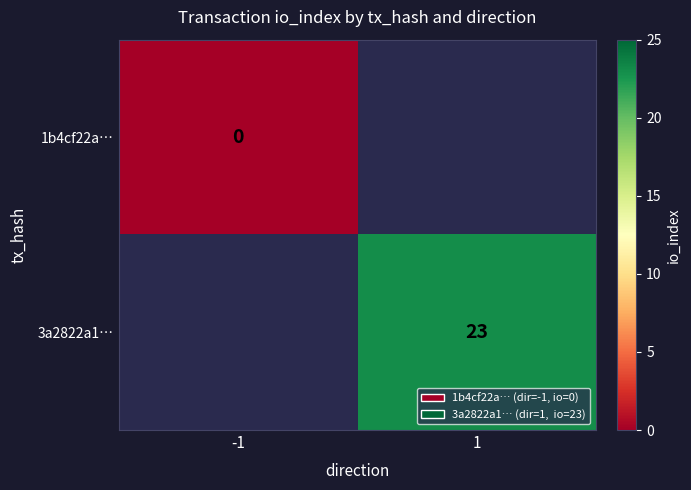

Is the value of 1b4cf22a… at -1 greater than the value of 3a2822a1… at 1?

No